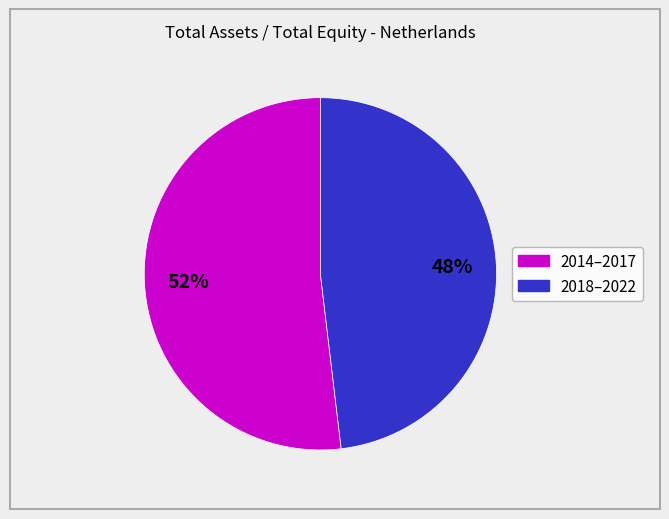

To the nearest percent, what is the average slice percentage?

50%